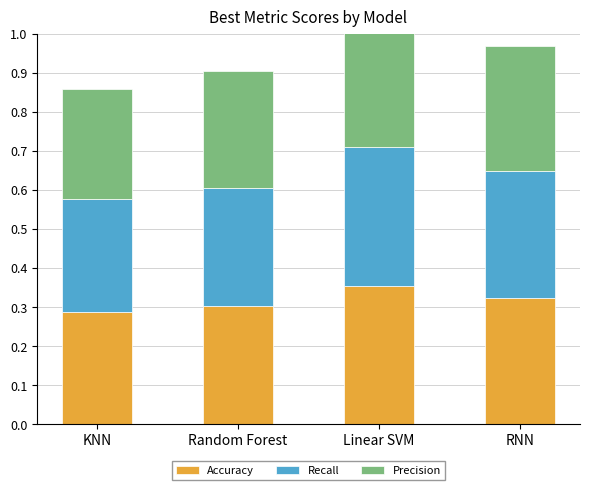

What is the label of the 4th bar from the right?

KNN